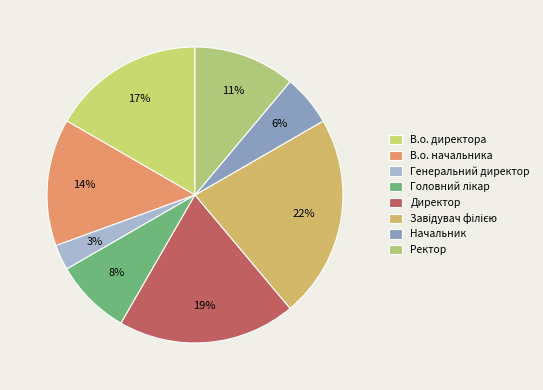

To the nearest percent, what is the average slice percentage?

12%